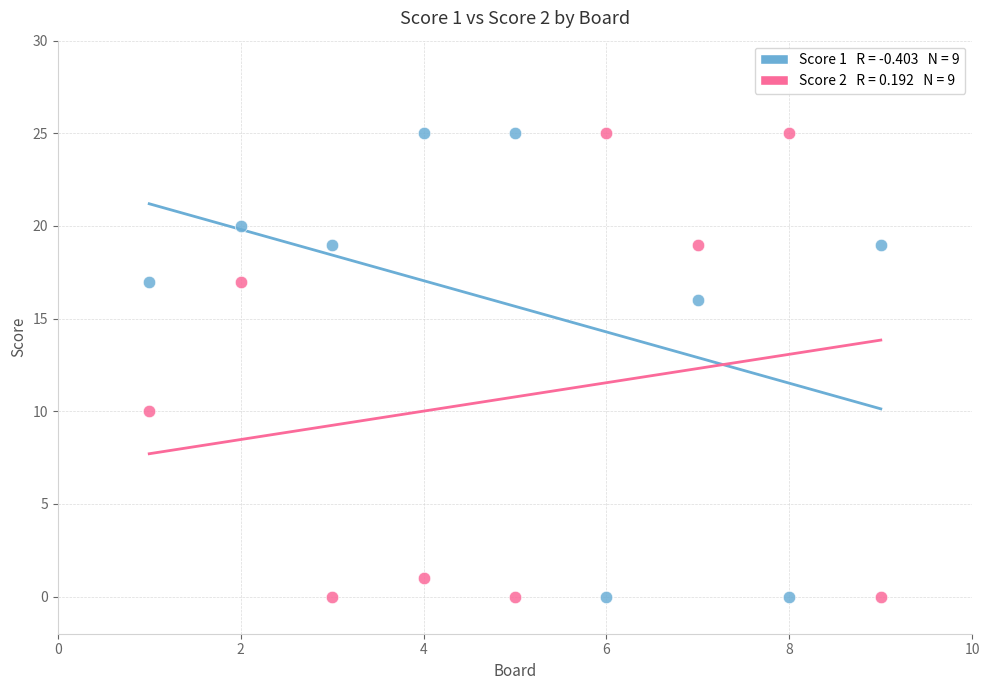

Across all data points, what is the range of Y values (max minus min)?

25